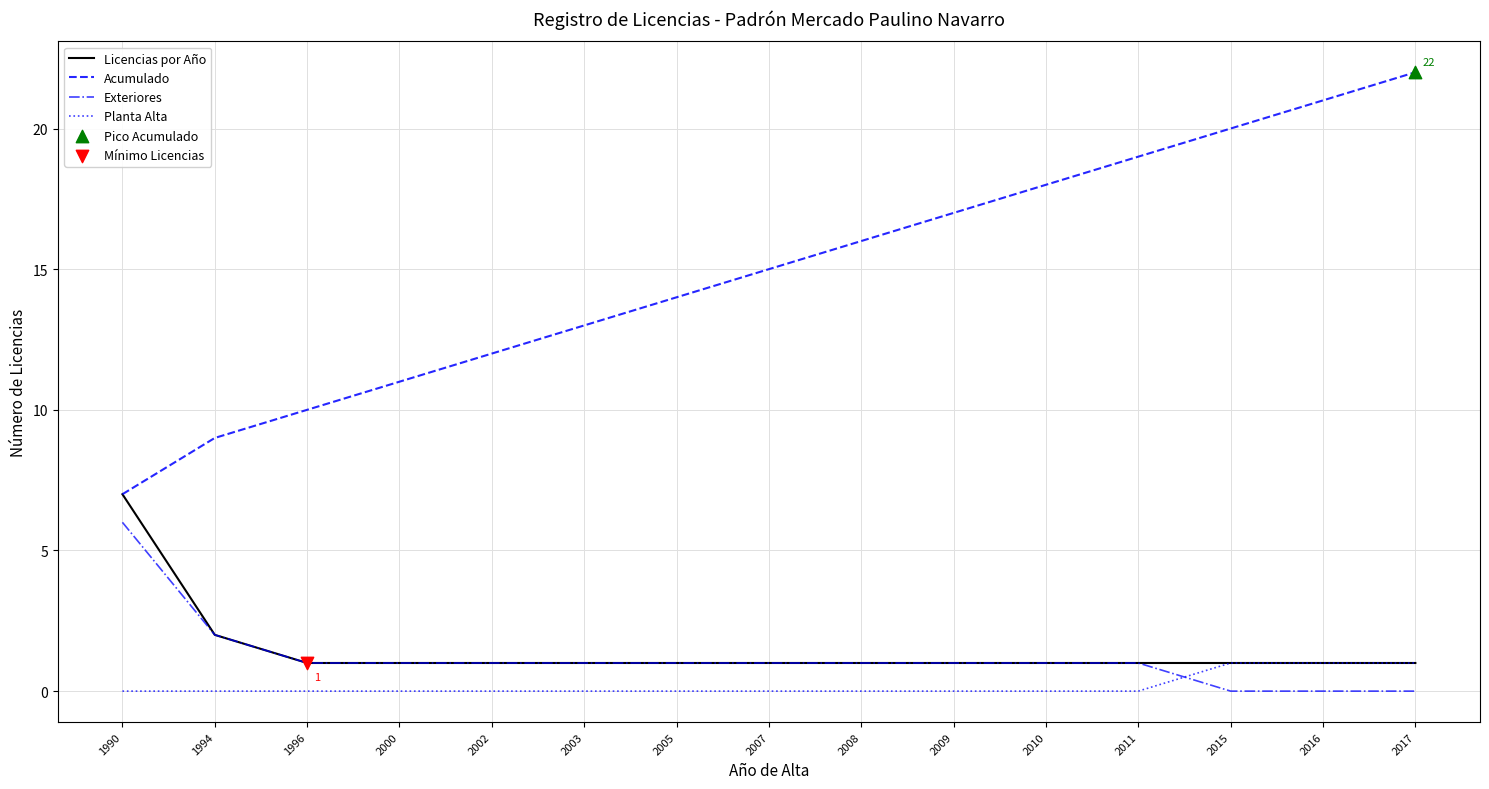

The Acumulado series shows 34 at 2016. True or false?

False